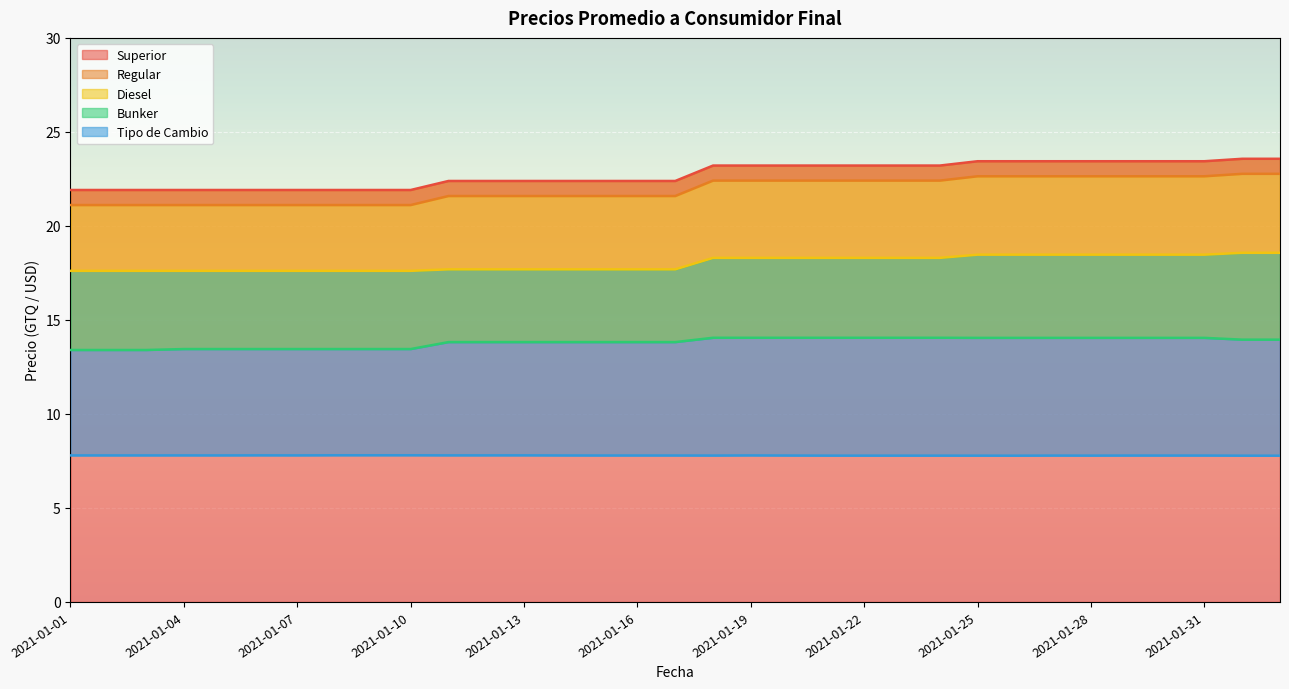

At which label does Superior first exceed 22?

2021-01-11